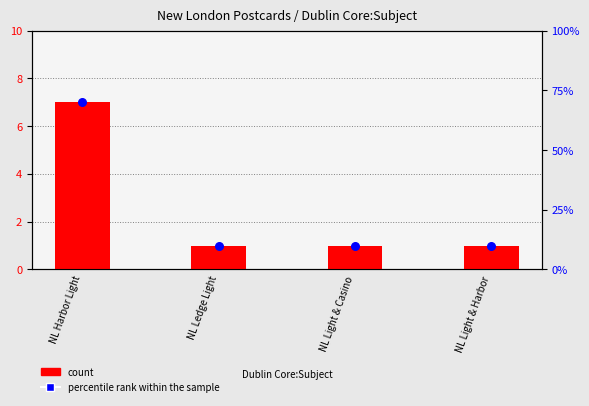

At which category is the sum across all series the highest?

NL Harbor Light